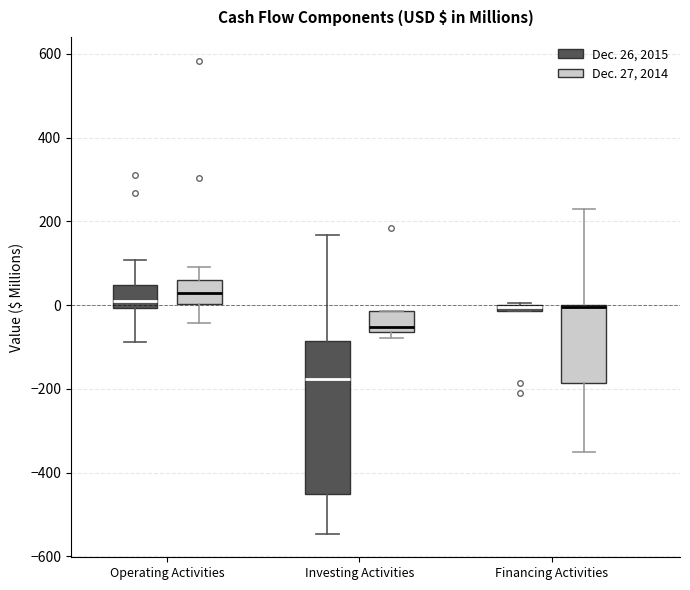

Comparing the boxes themselves (not the whiskers), which one is the tallest?

Investing Activities (Dec. 26, 2015)